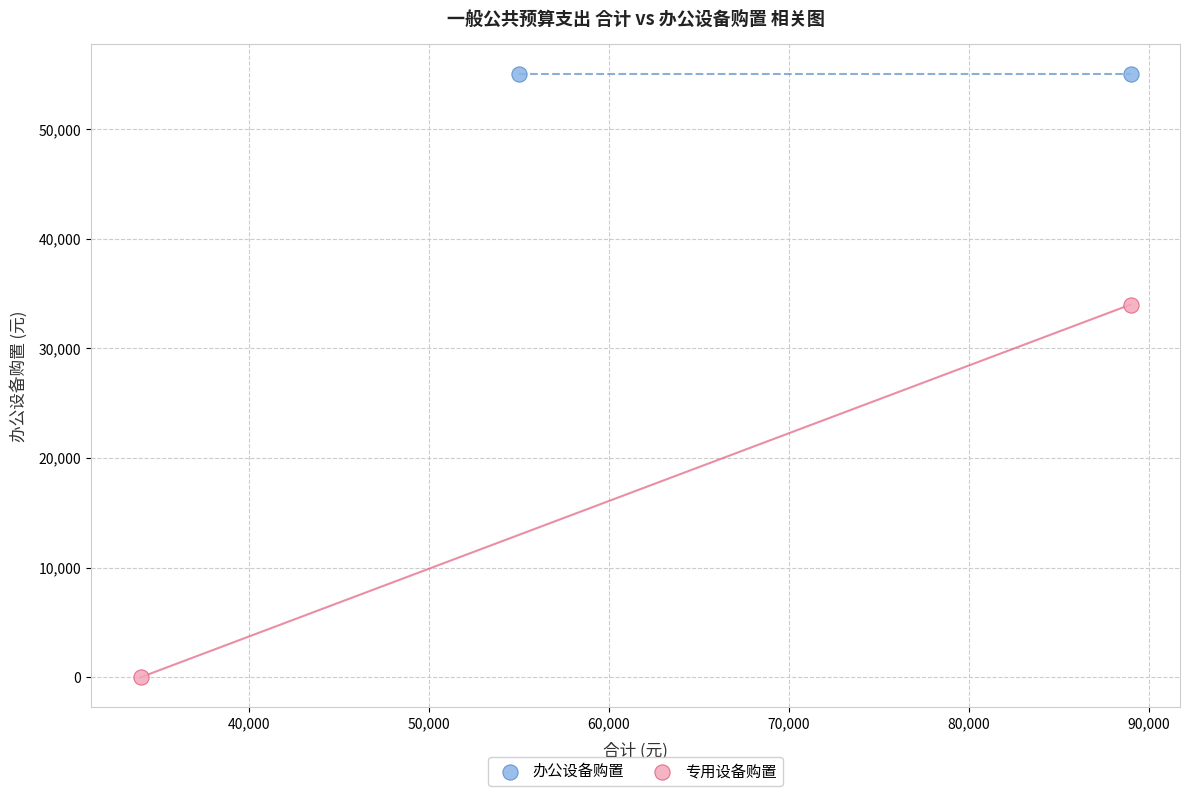

Which series contains the lowest Y value?

专用设备购置